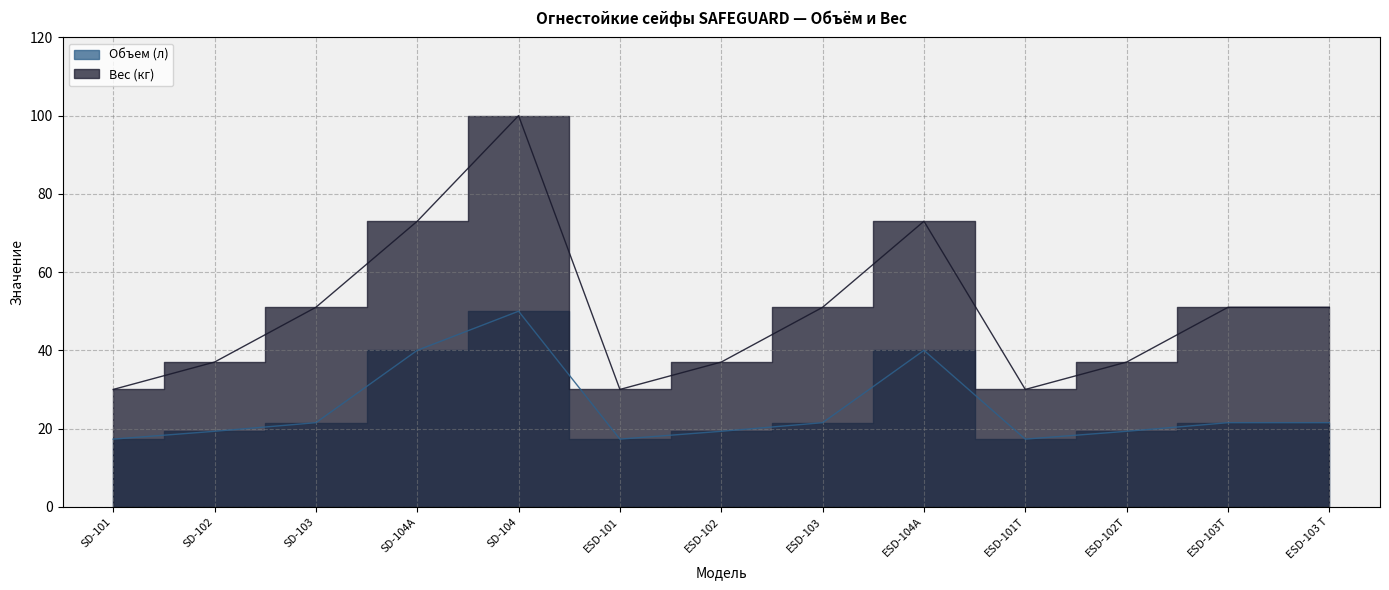

Which category has the highest value across all series?

SD-104